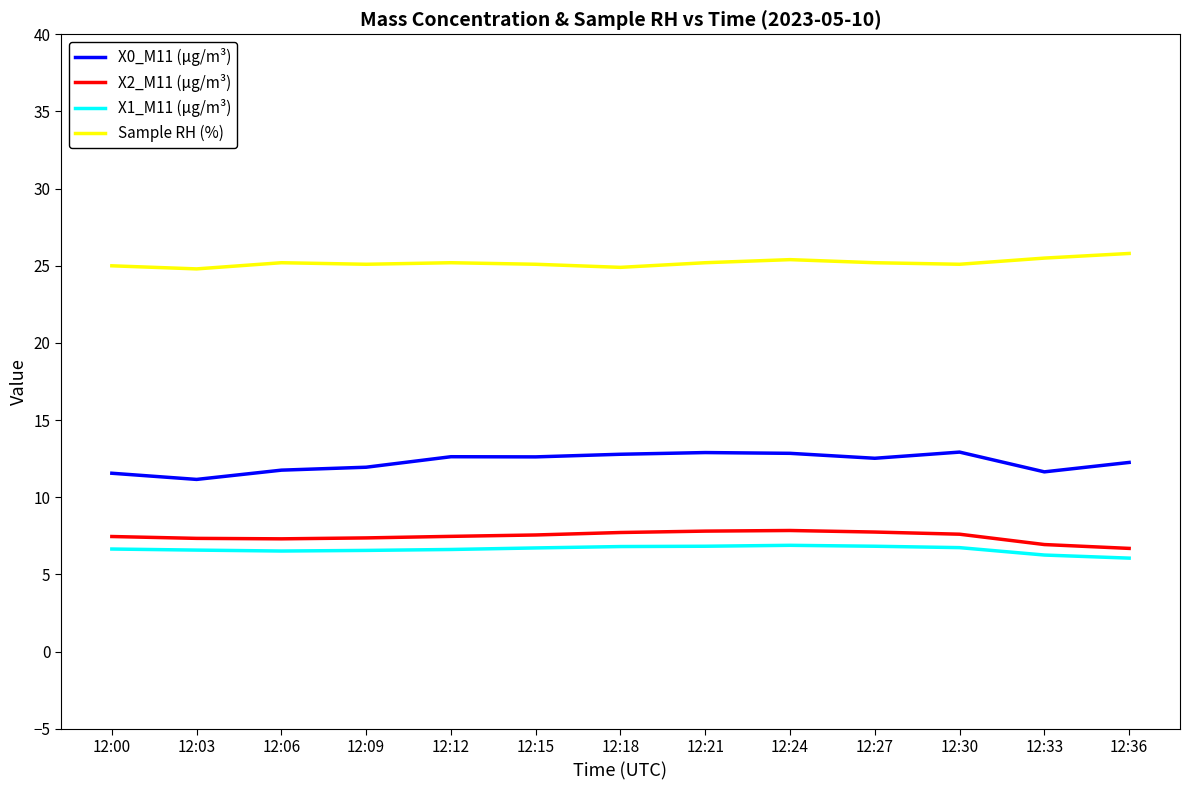

What is the difference between the maximum and minimum values in the X2_M11 (μg/m³) series?

1.2